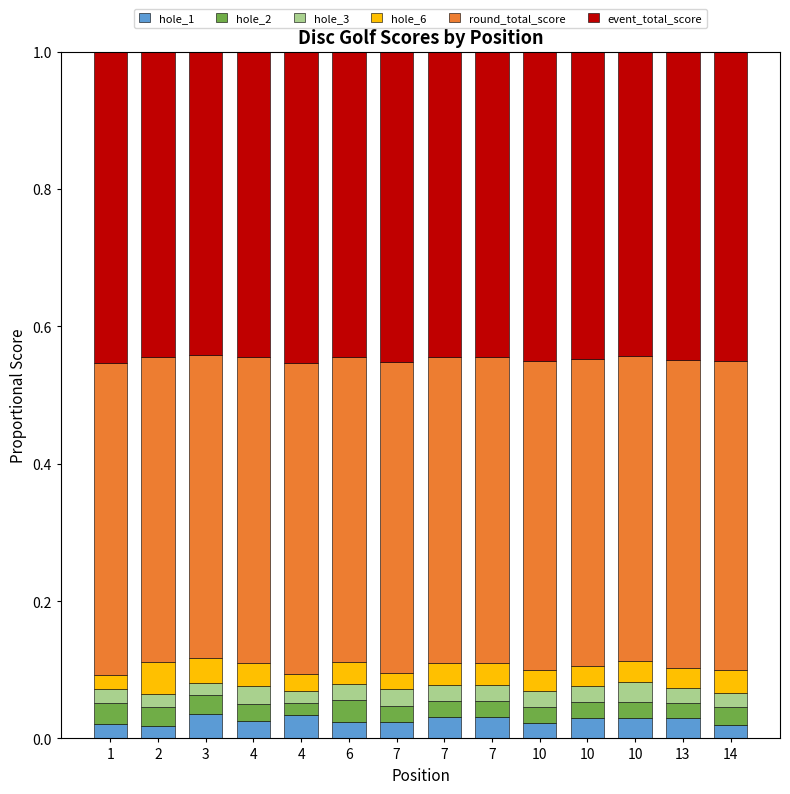

Does the chart contain stacked bars?

Yes